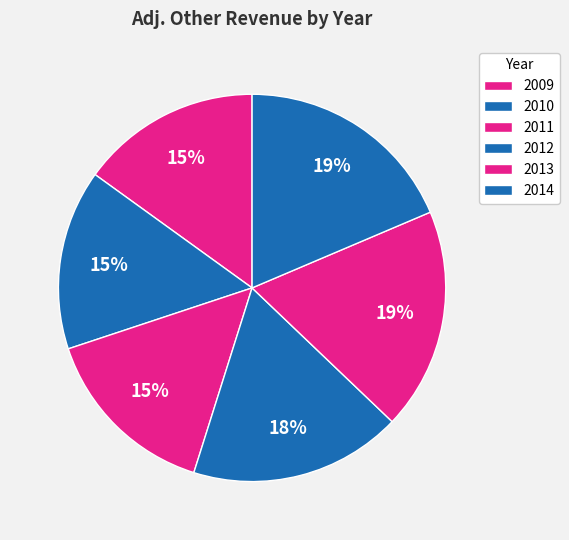

Do 2010 and 2014 together represent more than half of the pie?

No